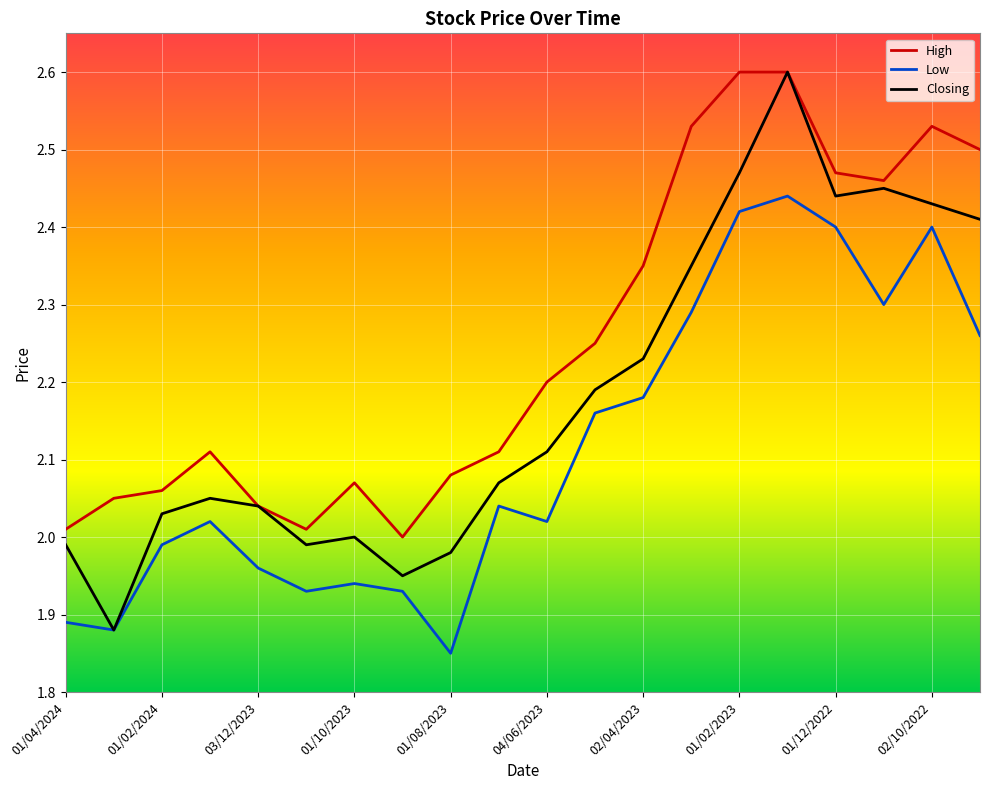

Which series has the largest total across all categories?

High